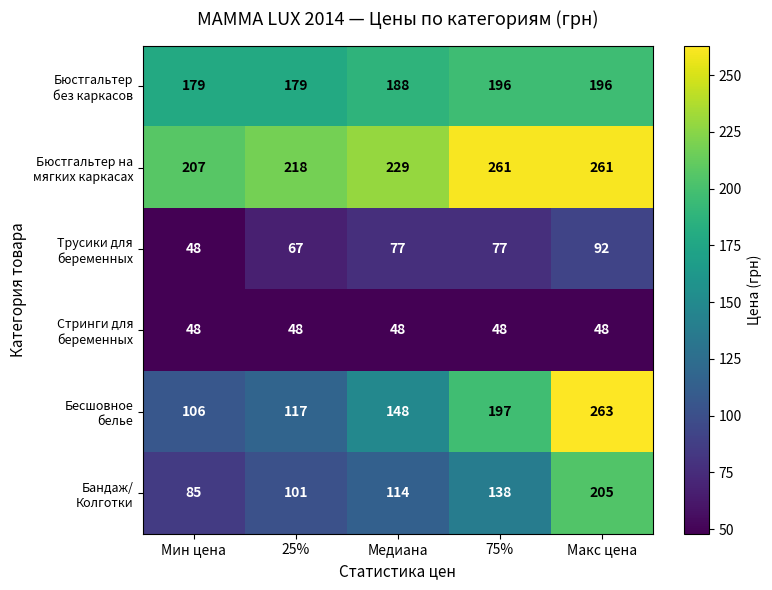

What is the difference between the highest and lowest values at Медиана?

181